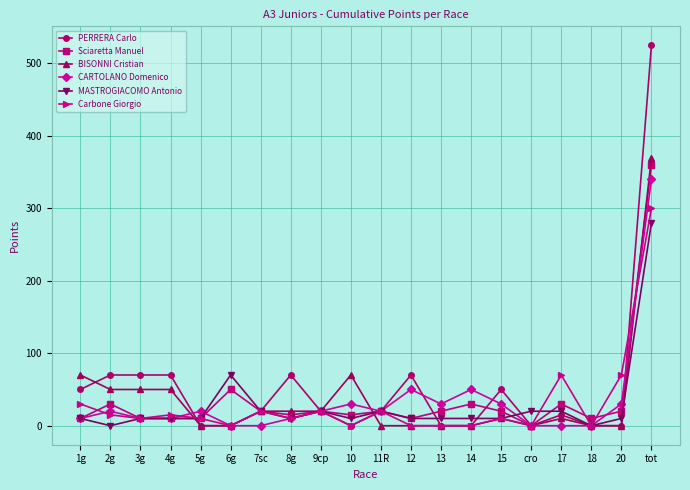

At which category is the sum across all series the highest?

tot